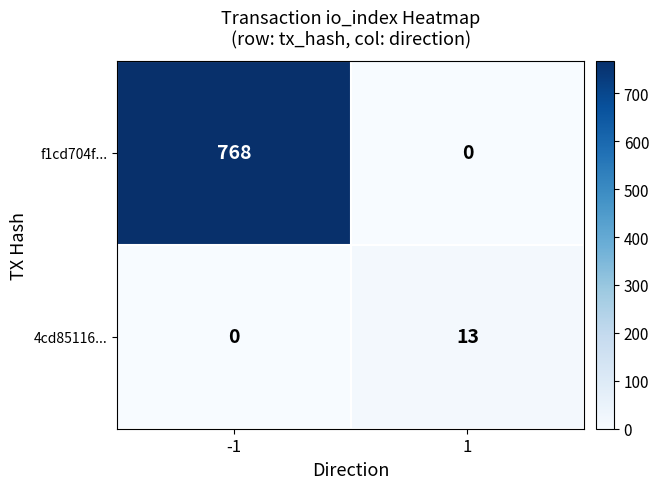

The 4cd85116... series shows 3 at 1. True or false?

False